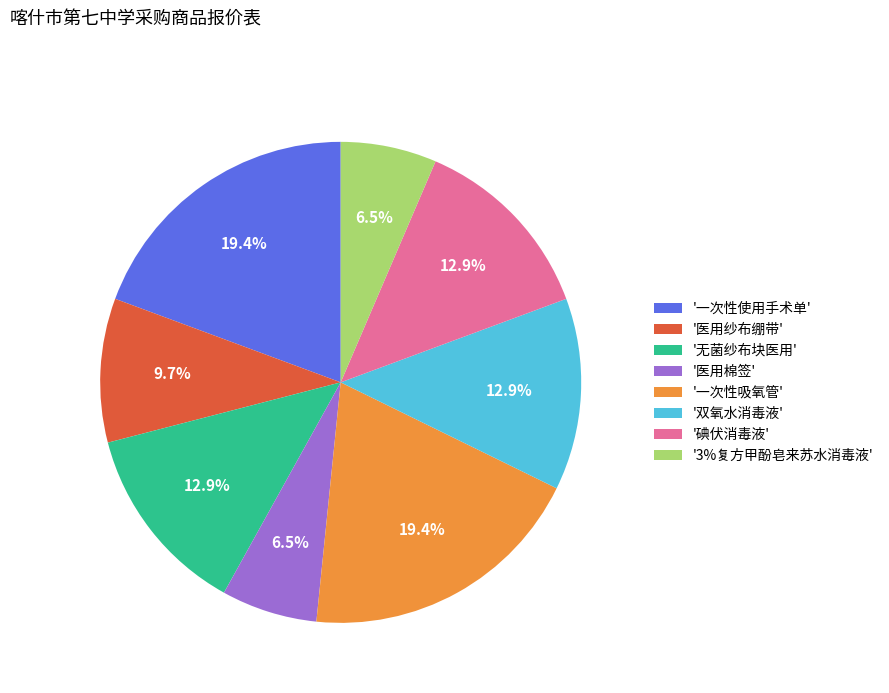

How many slices are in this pie chart?

8